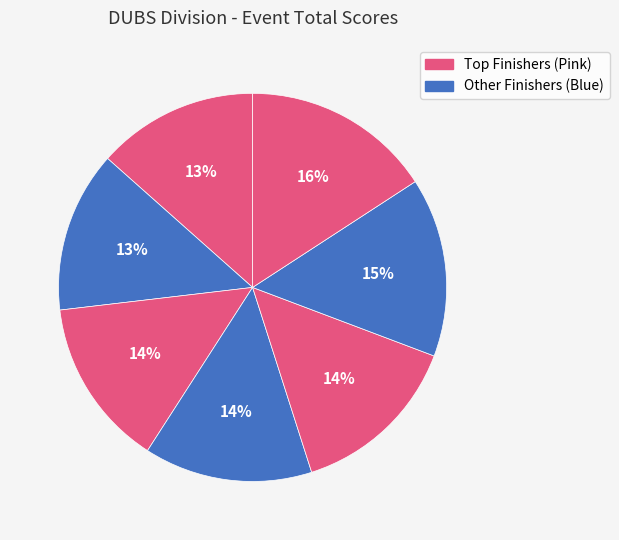

How many segments does this pie chart have?

7